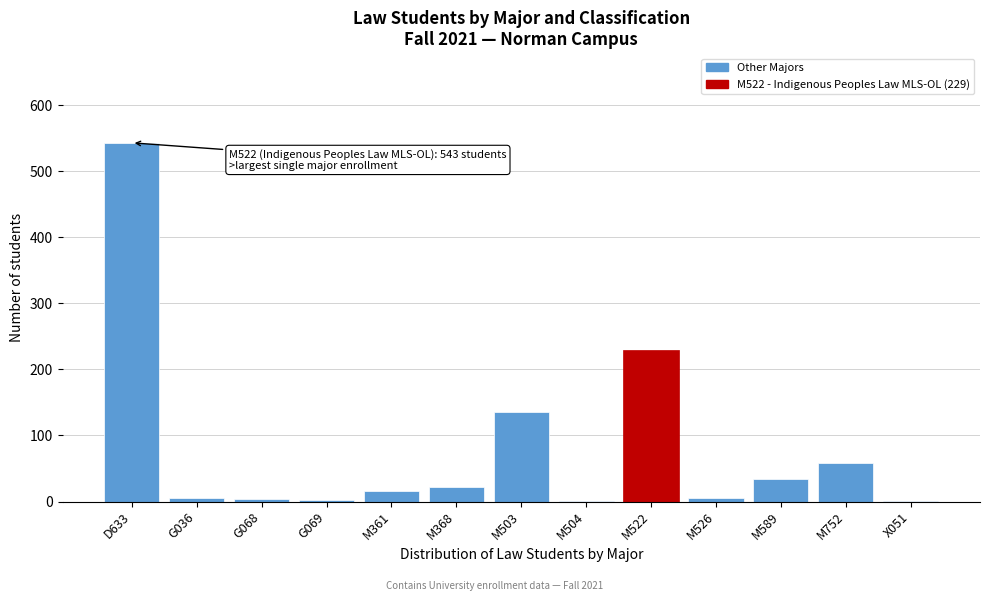

Where is the data nearest to the value 272?

M522